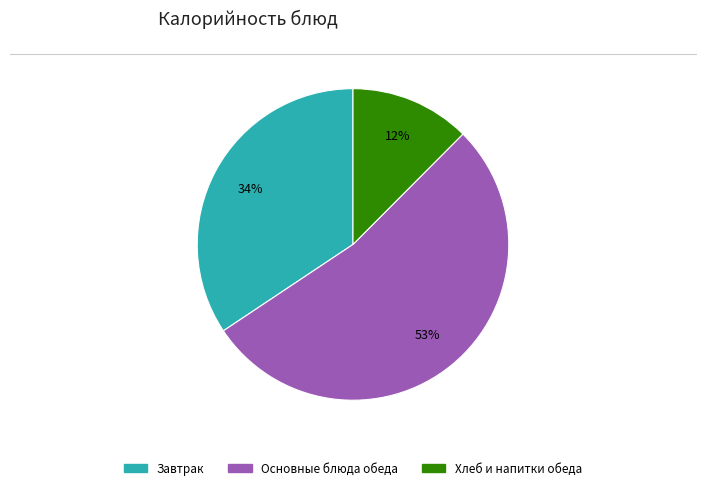

Is there a majority slice in this chart?

Yes